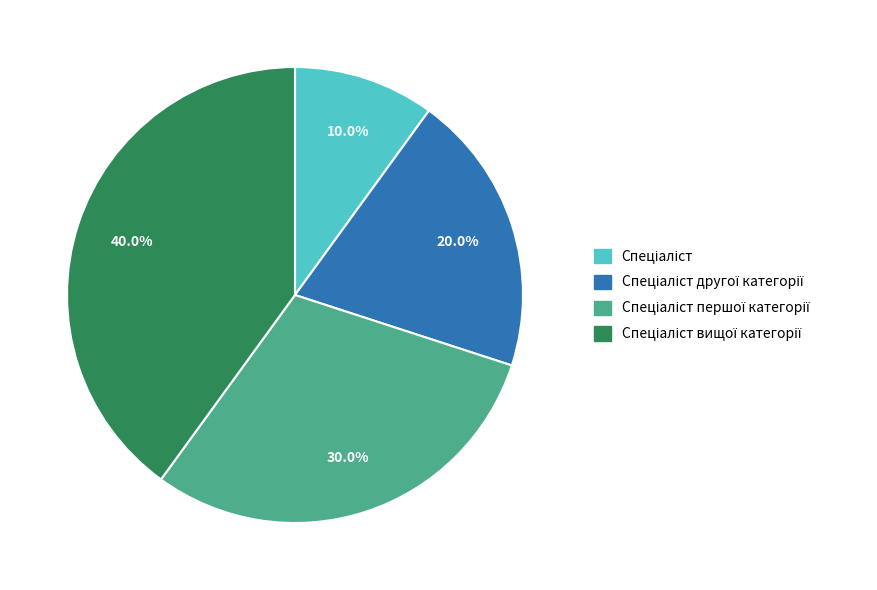

Is there a majority slice in this chart?

No